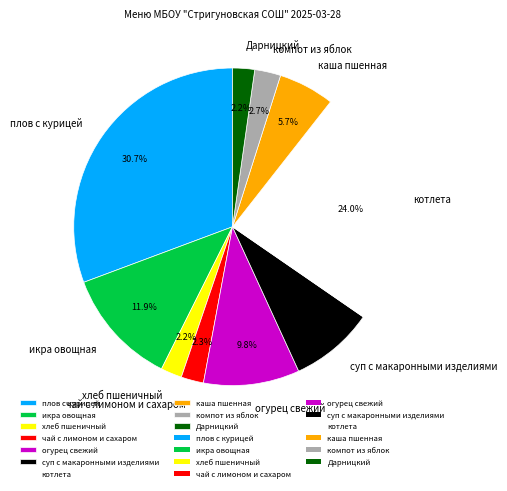

Does суп с макаронными изделиями account for over 50% of the chart?

No